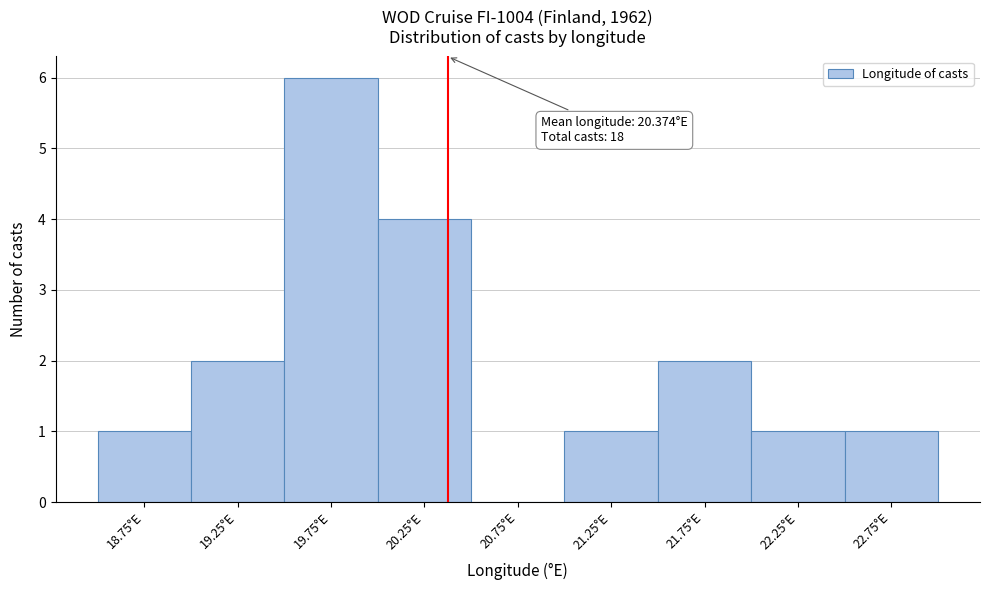

Over which range of the x-axis is the bar tallest?

19.5 to 20.0